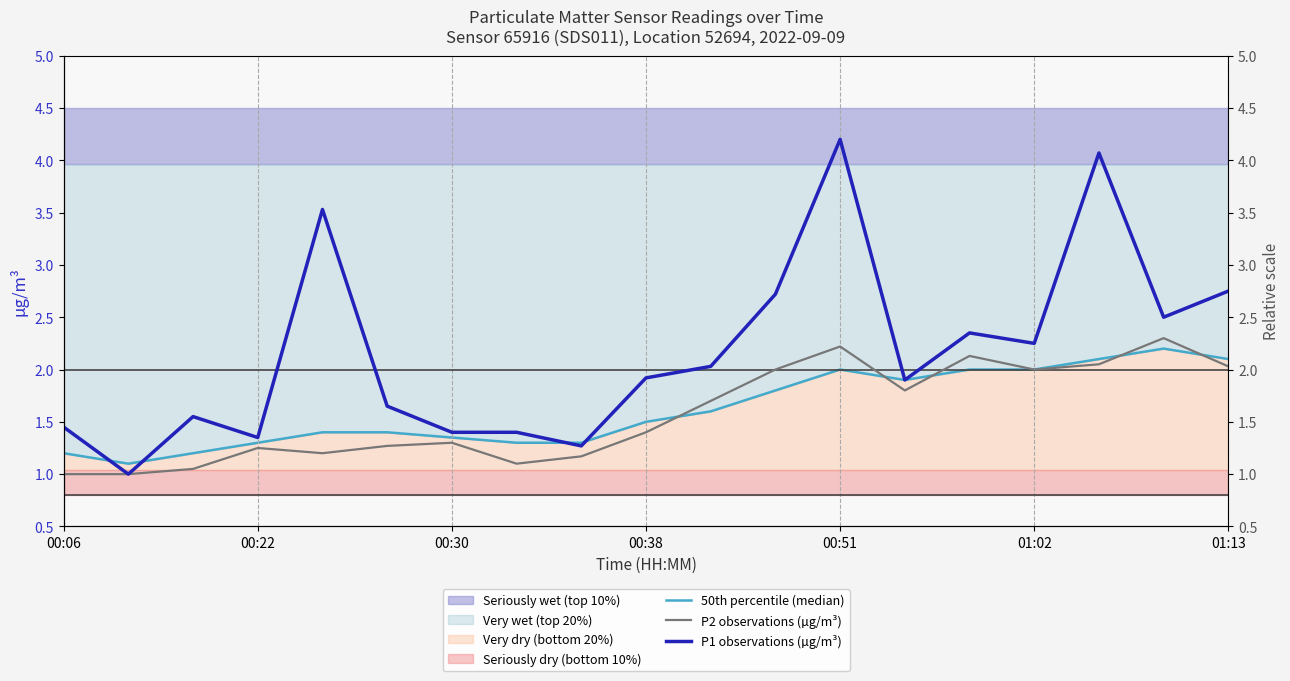

Reading left to right, transcribe all the data shown in this chart.

50th percentile (median): 1.2	1.1	1.2	1.3	1.4	1.4	1.4	1.3	1.3	1.5	1.6	1.8	2.0	1.9	2.0	2.0	2.1	2.2	2.1
P2 observations (µg/m³): 1.0	1.0	1.1	1.2	1.2	1.3	1.3	1.1	1.2	1.4	1.7	2.0	2.2	1.8	2.1	2.0	2.0	2.3	2.0
P1 observations (µg/m³): 1.4	1.0	1.6	1.4	3.5	1.6	1.4	1.4	1.3	1.9	2.0	2.7	4.2	1.9	2.4	2.2	4.1	2.5	2.8